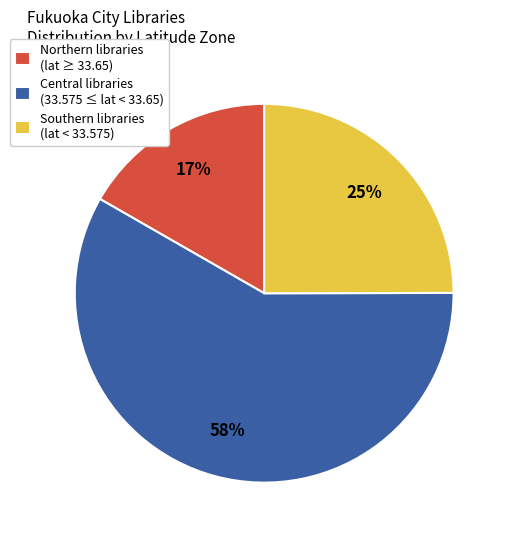

Which category has the smallest portion of the pie?

Northern libraries (lat ≥ 33.65)